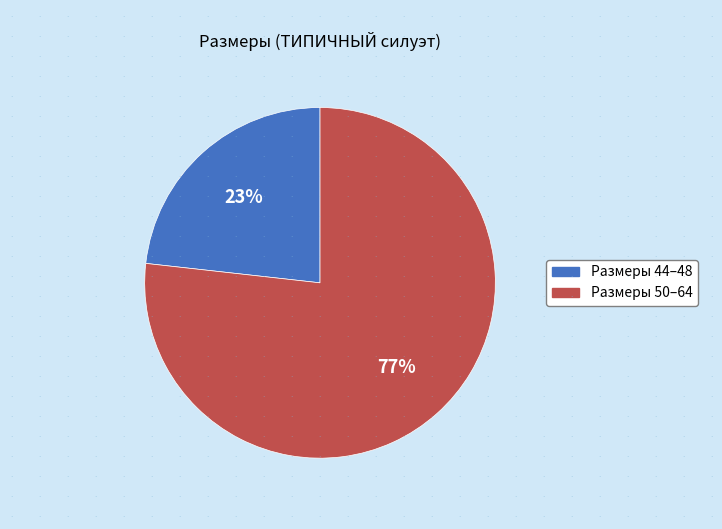

Is there a majority slice in this chart?

Yes